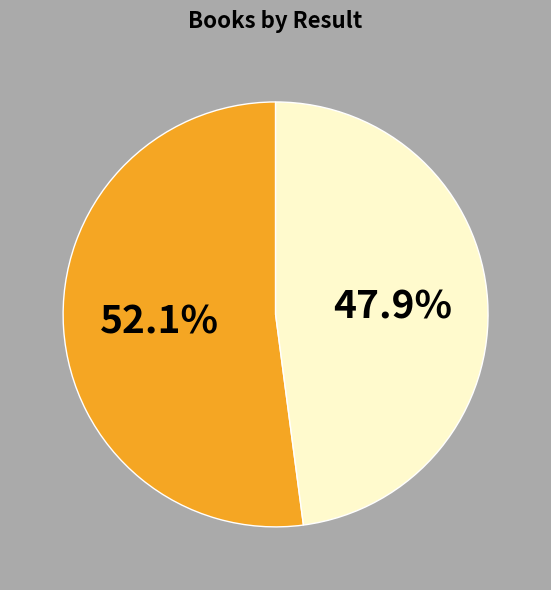

Count the number of slices in the pie.

2